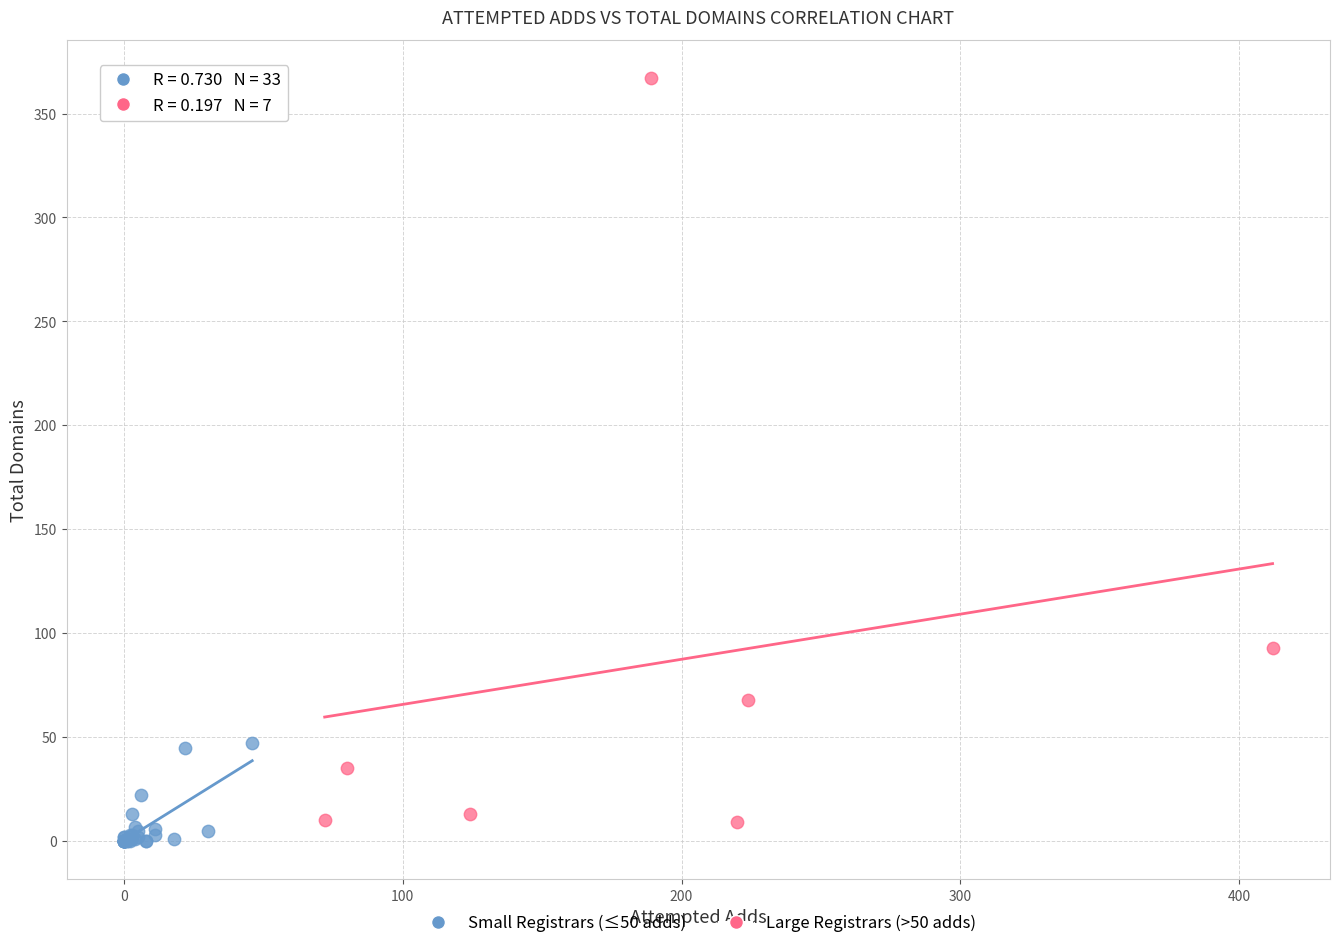

Which series reaches the maximum Y coordinate?

Large Registrars (>50 adds)